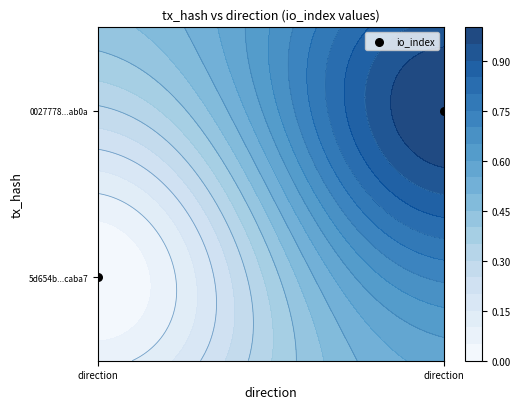

How many data points are less than 1?

1